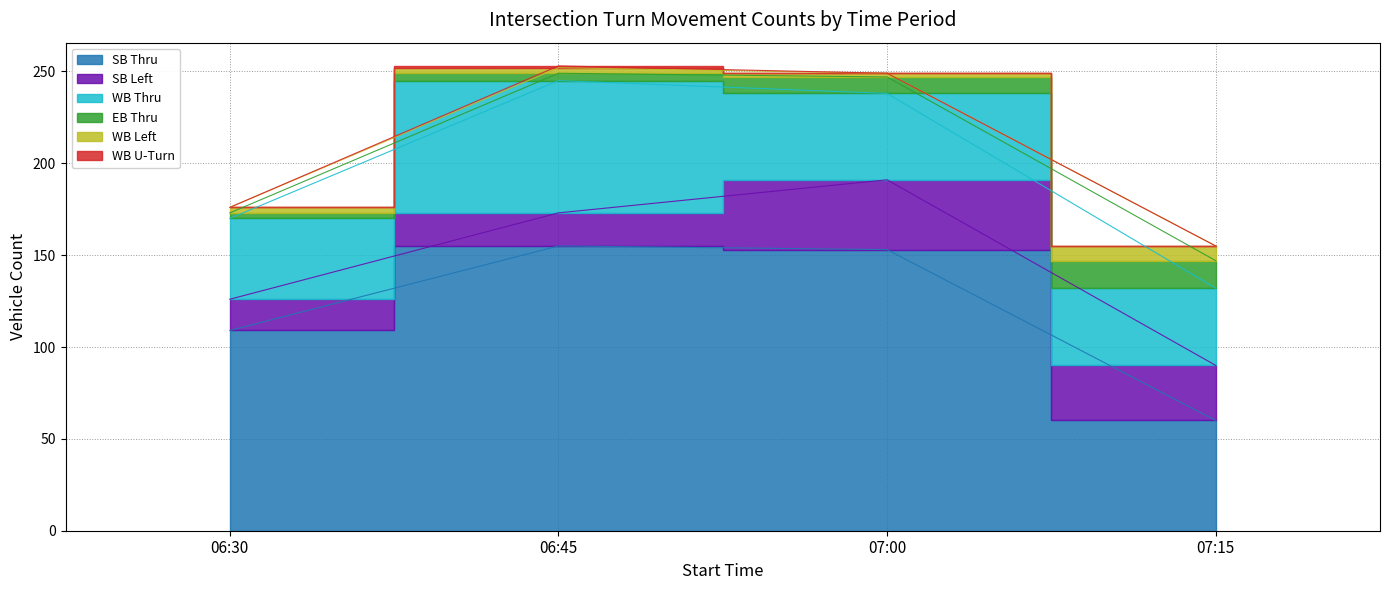

Which has a higher value, 07:15 or 07:00?

07:00